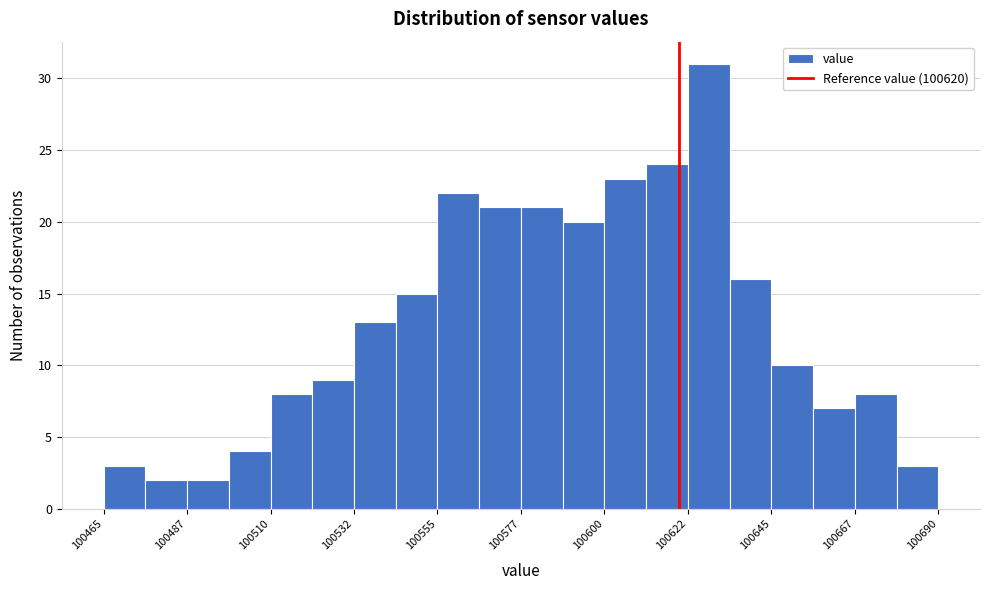

Read against the x-axis, roughly where is the centre of the tallest bar?

100630